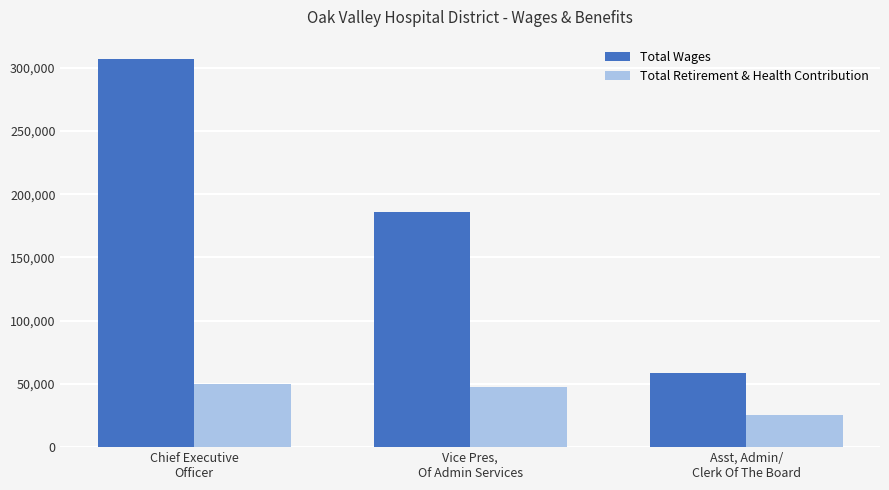

What is the spread (max minus min) of values at Vice Pres,
Of Admin Services?

138143